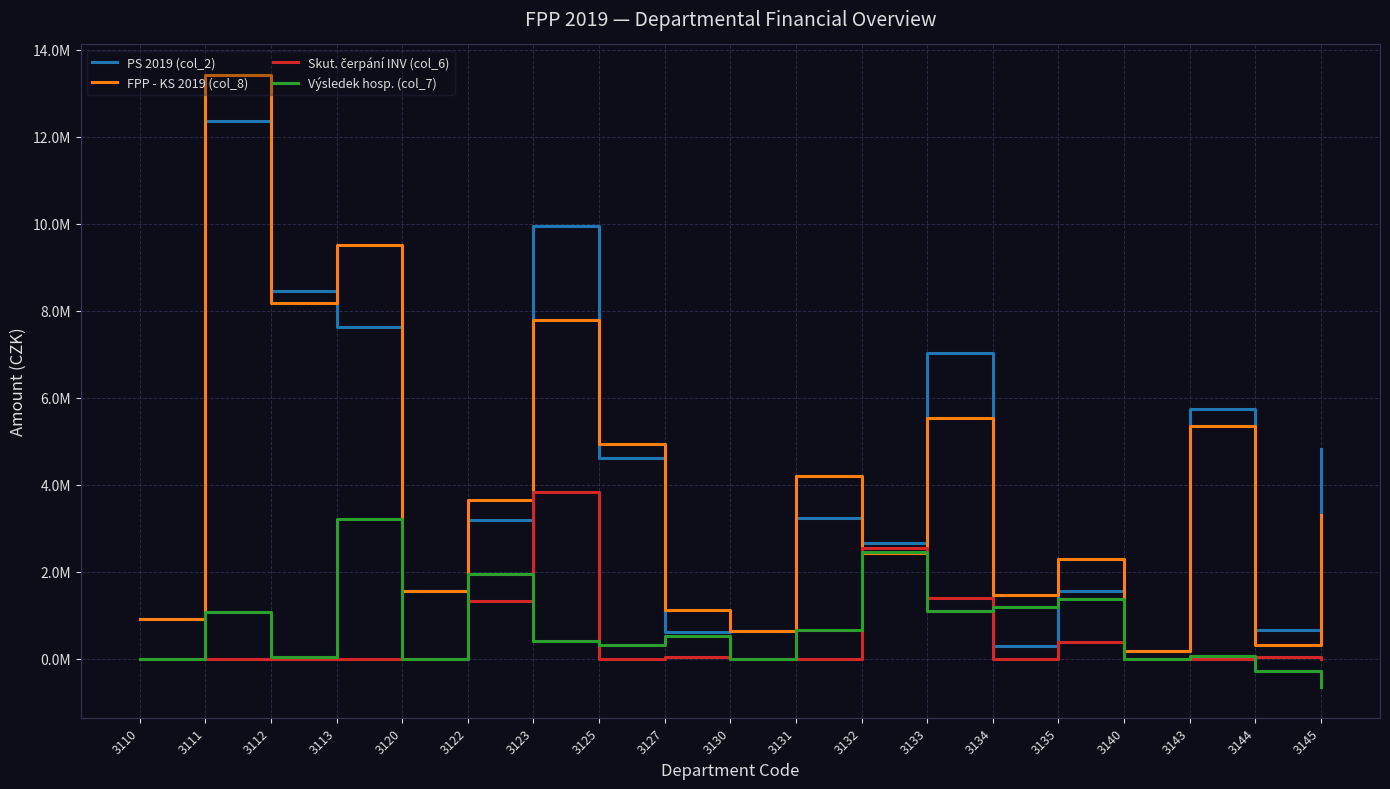

Does the chart display data point markers on the line(s)?

No